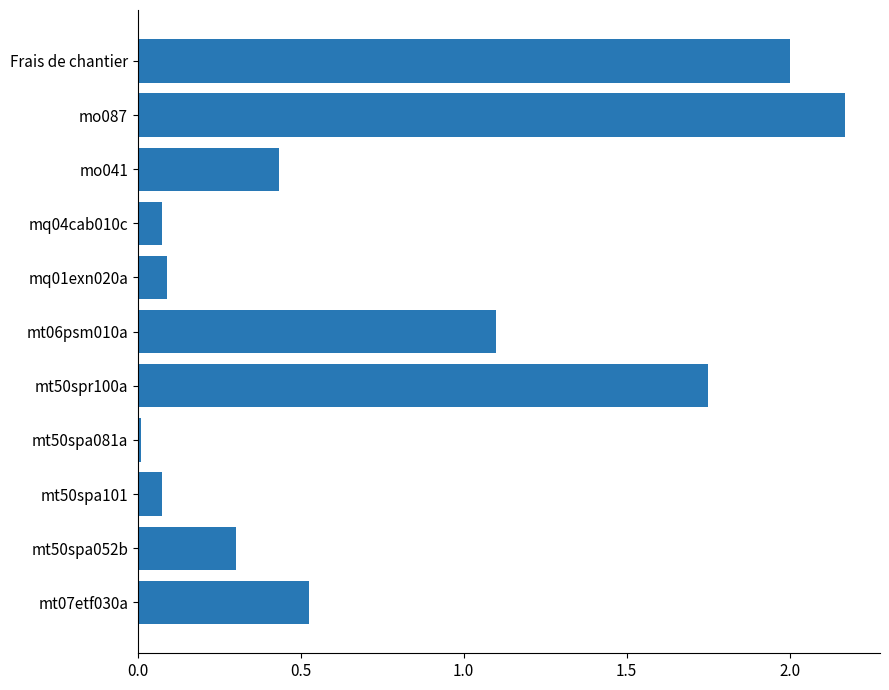

What is the average value?

0.8